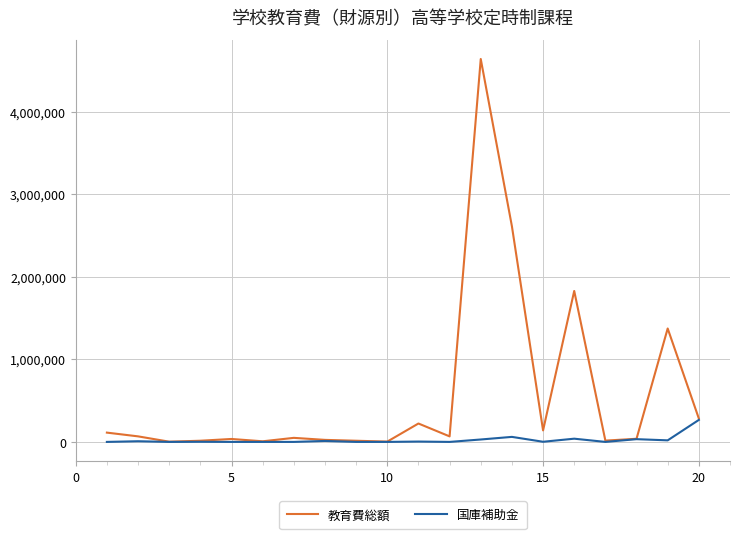

How many lines are shown in the chart?

2